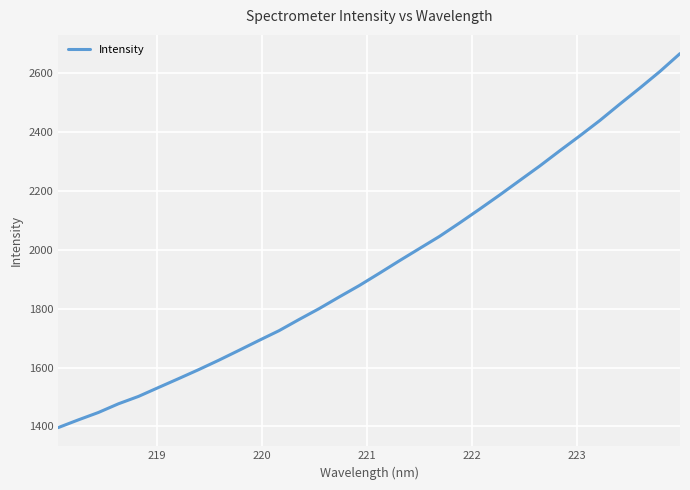

What is the minimum value shown in the chart?

1396.0